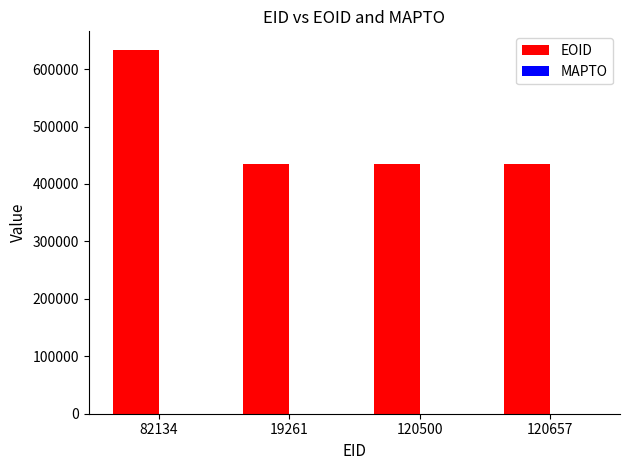

What is the label of the 1st bar from the left?

82134